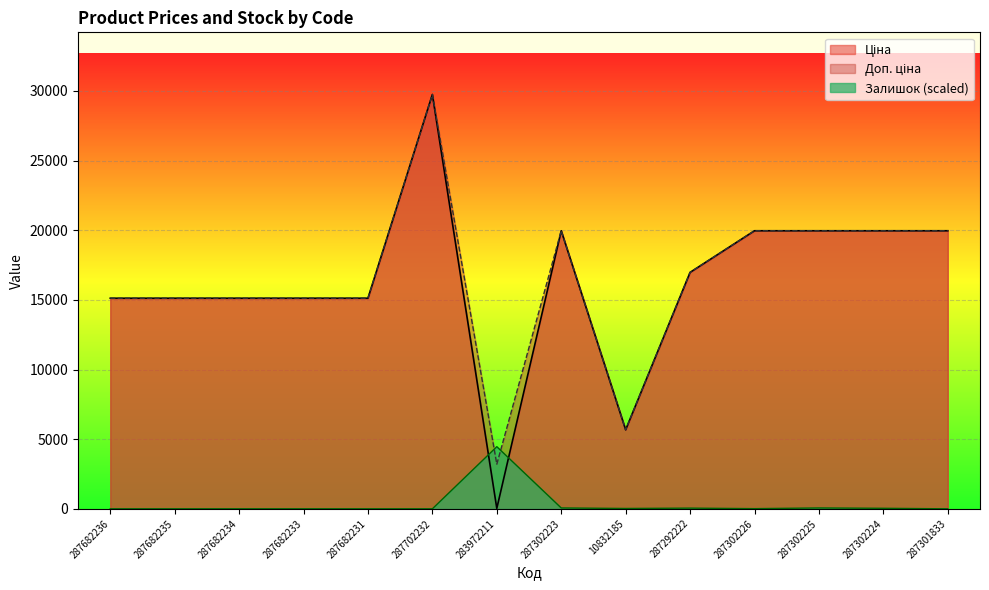

What is the value of the Ціна point at the 6th from the left?

29747.2